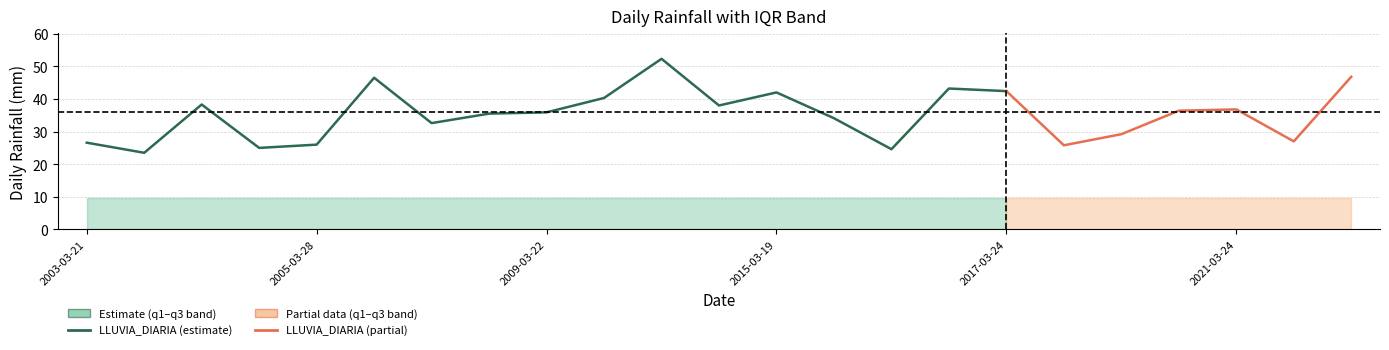

Reading left to right, what are all the values shown in this chart?

LLUVIA_DIARIA: 2003-03-21=26.6	2004-03-29=23.5	2005-03-23=38.3	2005-03-24=25.0	2005-03-28=26.0	2007-03-16=46.5	2008-03-15=32.6	2008-03-18=35.5	2009-03-22=35.9	2011-03-28=40.3	2013-03-01=52.3	2013-03-11=38.0	2015-03-19=42.0	2015-03-22=34.1	2015-03-29=24.6	2016-03-30=43.2	2017-03-24=42.4	2019-03-04=25.8	2020-03-24=29.2	2021-03-19=36.4	2021-03-24=36.8	2022-03-11=27.0	2022-03-27=46.8
q1: 2003-03-21=0.2	2004-03-29=0.2	2005-03-23=0.2	2005-03-24=0.2	2005-03-28=0.2	2007-03-16=0.2	2008-03-15=0.2	2008-03-18=0.2	2009-03-22=0.2	2011-03-28=0.2	2013-03-01=0.2	2013-03-11=0.2	2015-03-19=0.2	2015-03-22=0.2	2015-03-29=0.2	2016-03-30=0.2	2017-03-24=0.2	2019-03-04=0.2	2020-03-24=0.2	2021-03-19=0.2	2021-03-24=0.2	2022-03-11=0.2	2022-03-27=0.2
q3: 2003-03-21=9.5	2004-03-29=9.5	2005-03-23=9.5	2005-03-24=9.5	2005-03-28=9.5	2007-03-16=9.5	2008-03-15=9.5	2008-03-18=9.5	2009-03-22=9.5	2011-03-28=9.5	2013-03-01=9.5	2013-03-11=9.5	2015-03-19=9.5	2015-03-22=9.5	2015-03-29=9.5	2016-03-30=9.5	2017-03-24=9.5	2019-03-04=9.5	2020-03-24=9.5	2021-03-19=9.5	2021-03-24=9.5	2022-03-11=9.5	2022-03-27=9.5